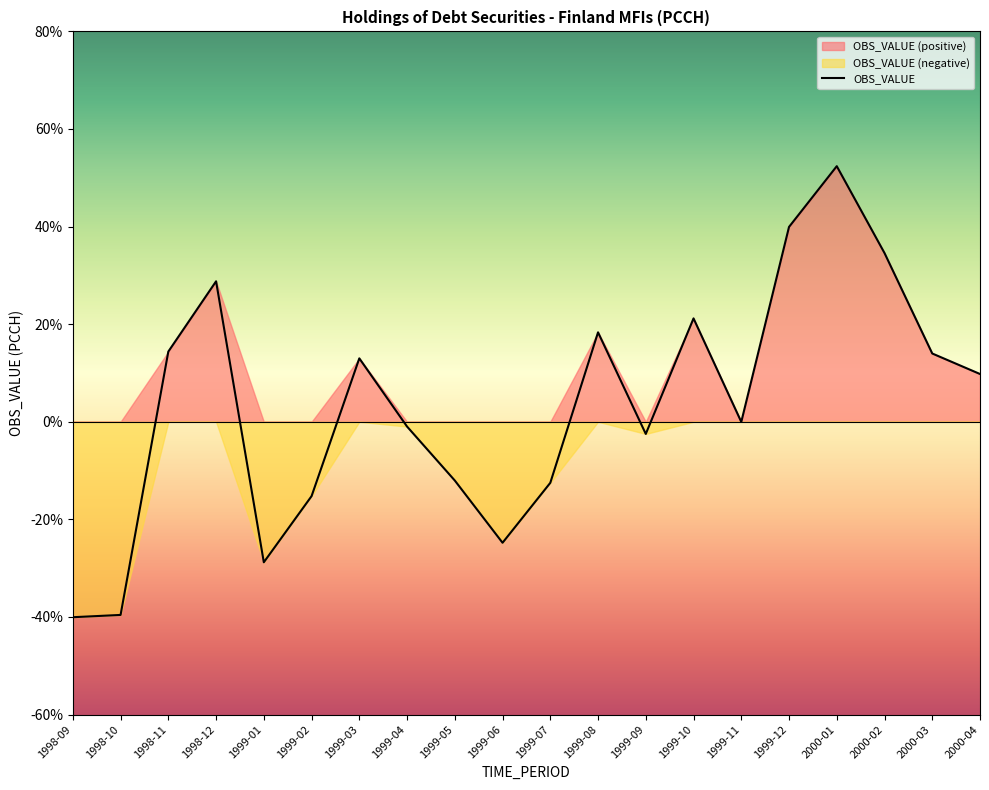

What is the smallest value displayed?

-40.0